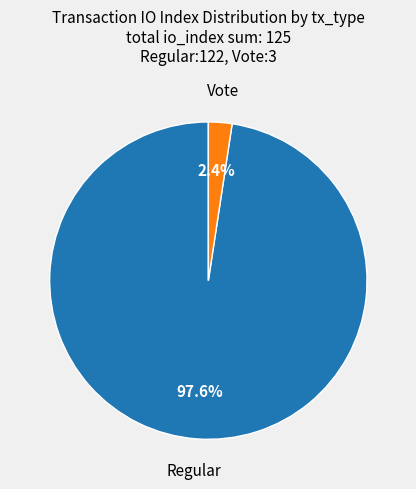

Is there any slice that represents more than half of the pie?

Yes